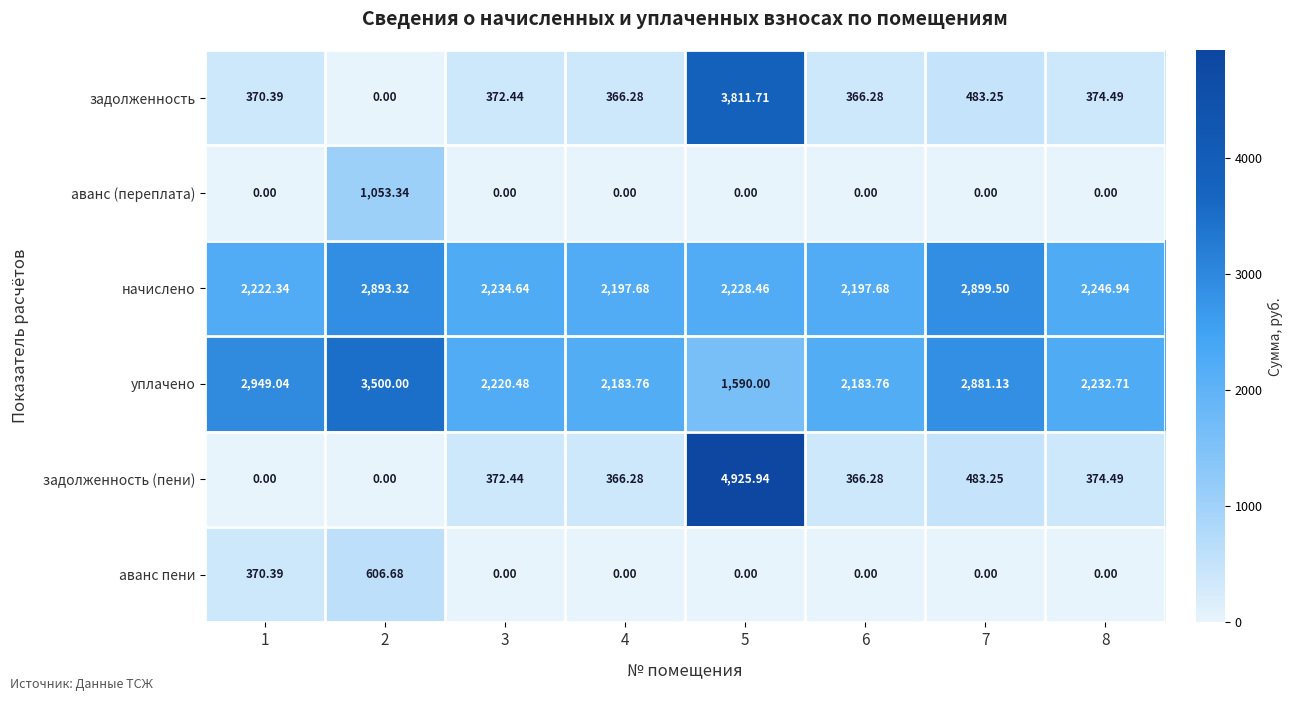

Rank the series by their maximum value, from lowest to highest.

аванс пени, аванс (переплата), начислено, уплачено, задолженность, задолженность (пени)